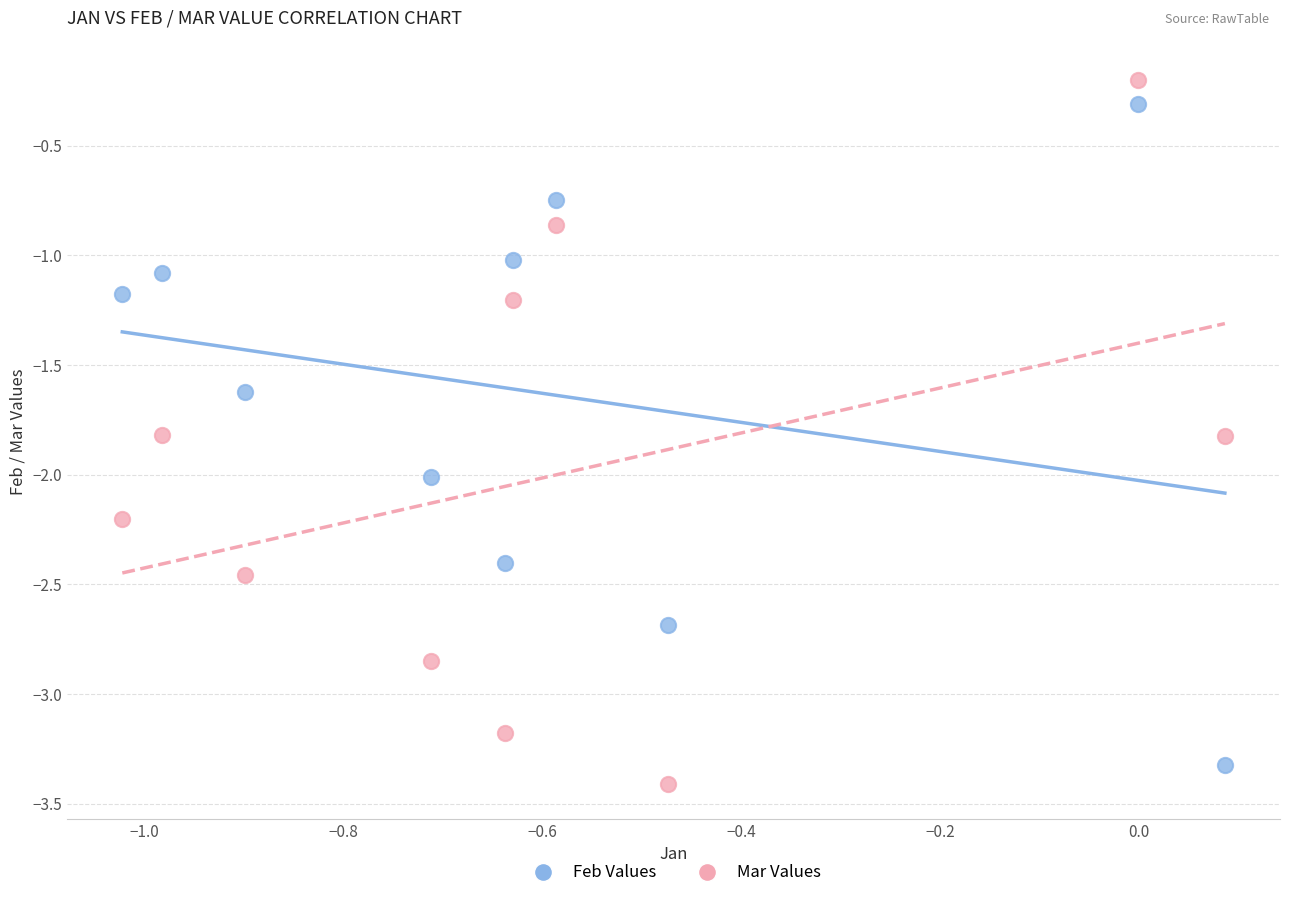

Across all data points, what is the range of Y values (max minus min)?

3.2